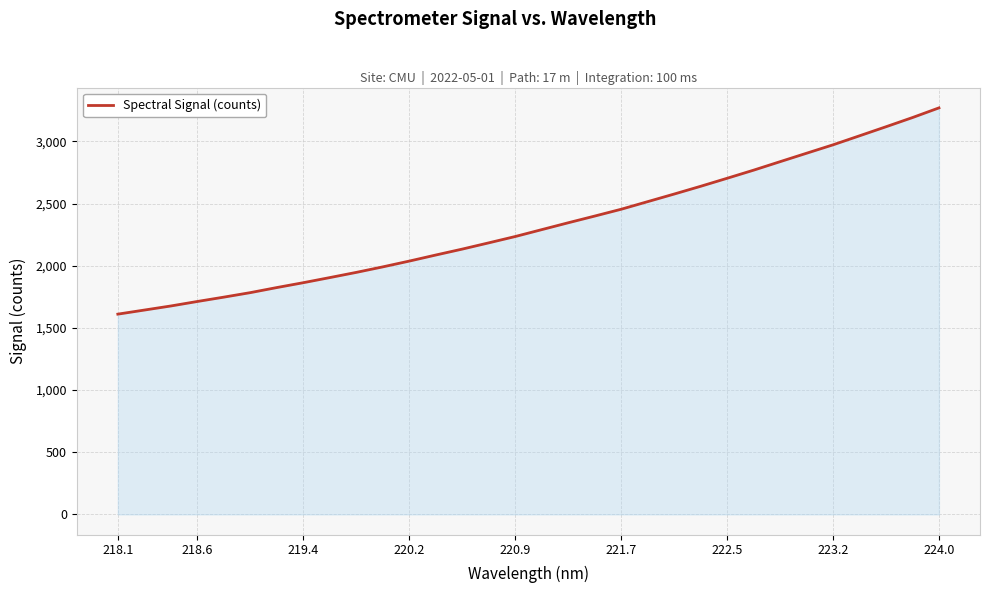

What is the difference between the maximum and minimum values?

1659.1